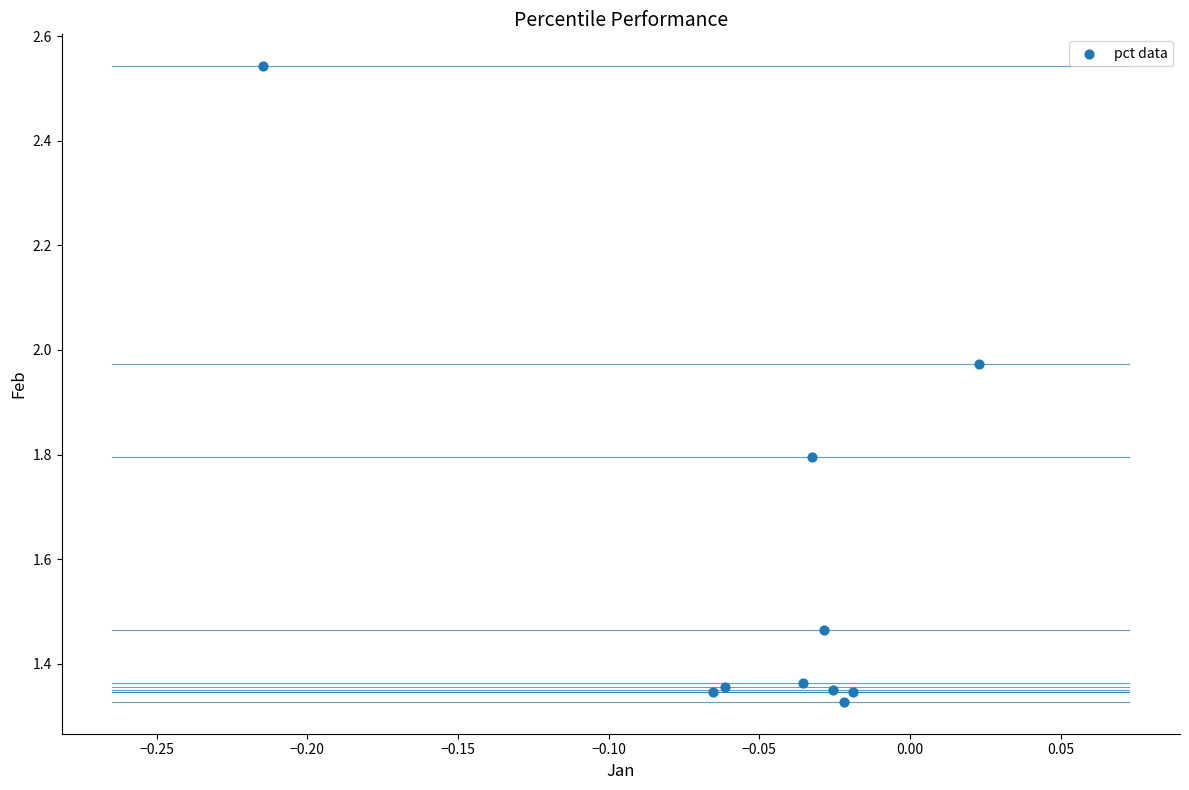

What is the range of Y values (max minus min)?

1.2